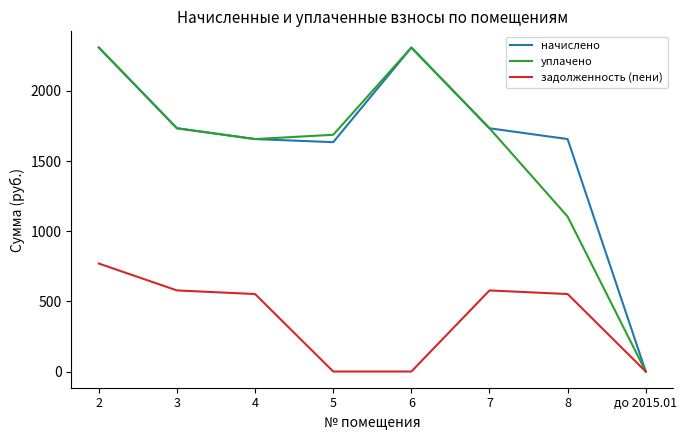

True or false: задолженность (пени) has a value of 127.9 at 4.

False